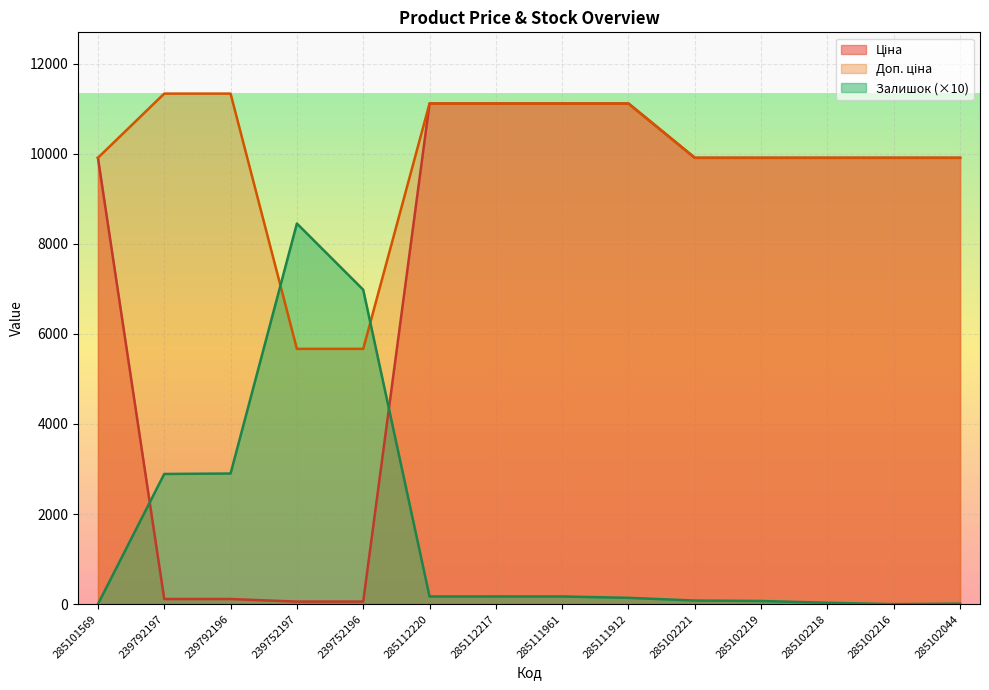

Is the value of Залишок at 285112220 greater than the value of Доп. ціна at 285112220?

No